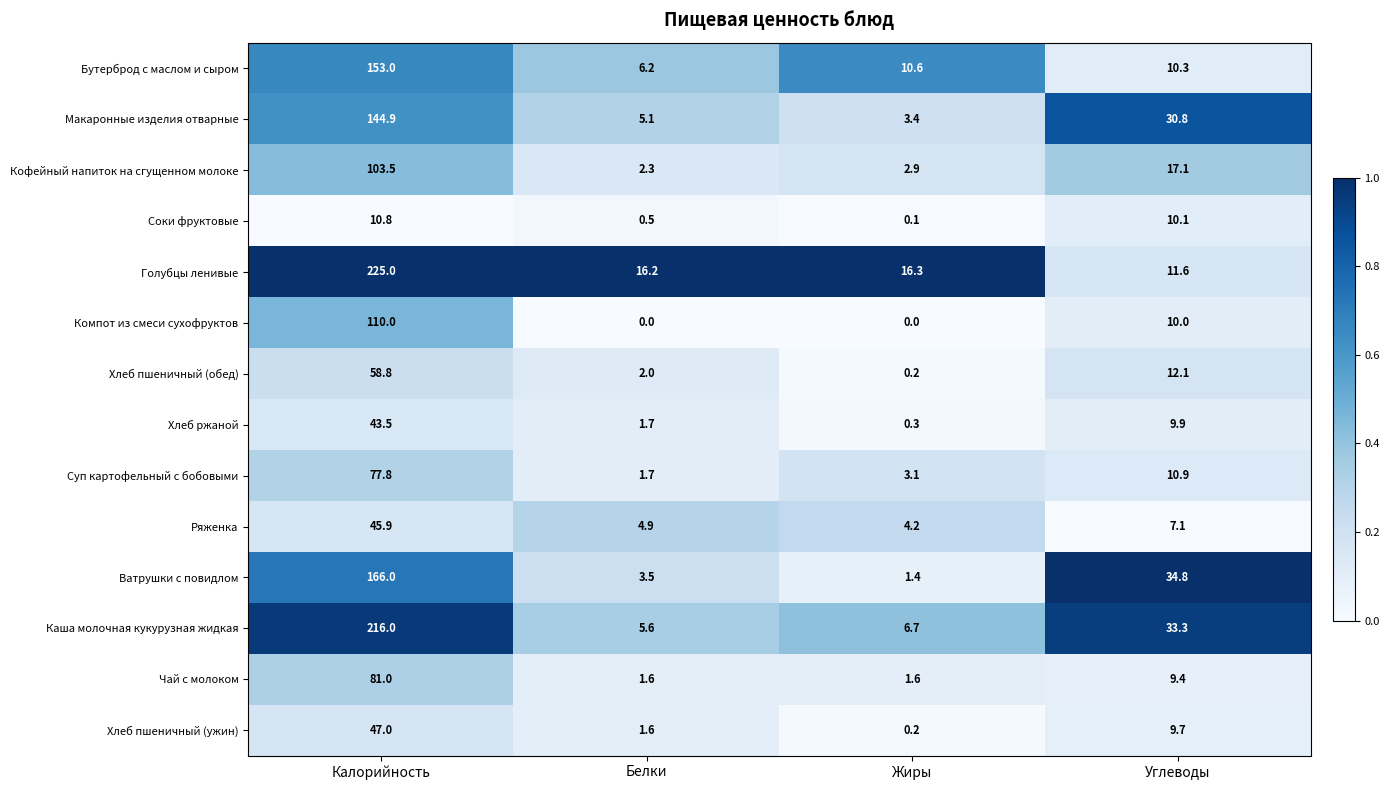

Which series has the widest spread of values?

Голубцы ленивые